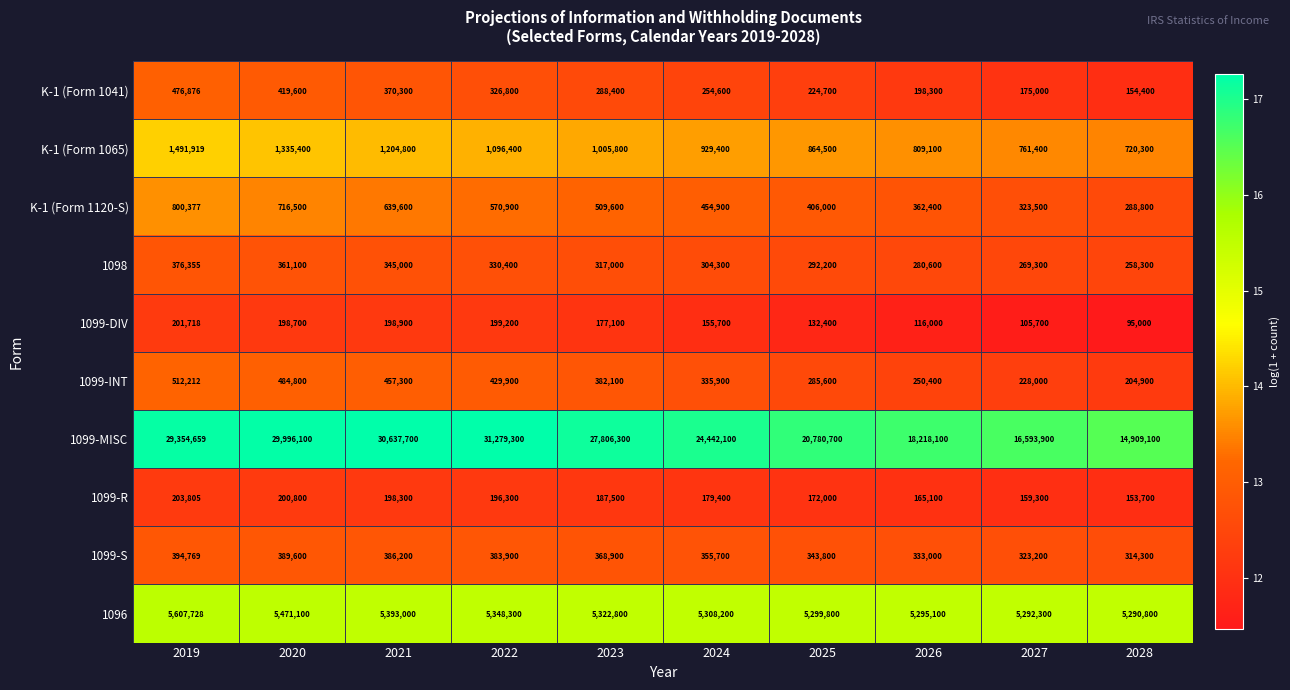

What is the sum of the 1099-DIV values at 2025 and 2026?

248400